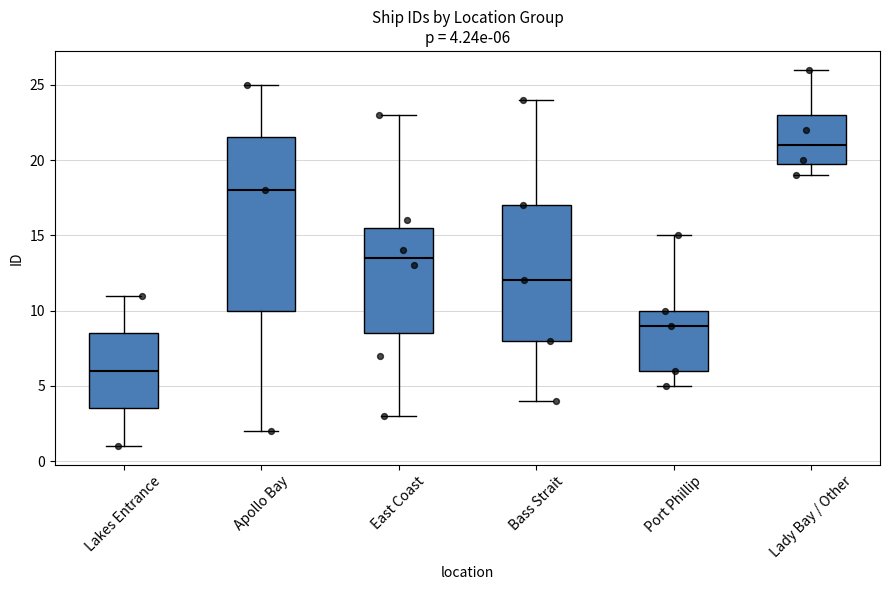

Which box is the tallest, from its lower edge to its upper edge?

Apollo Bay